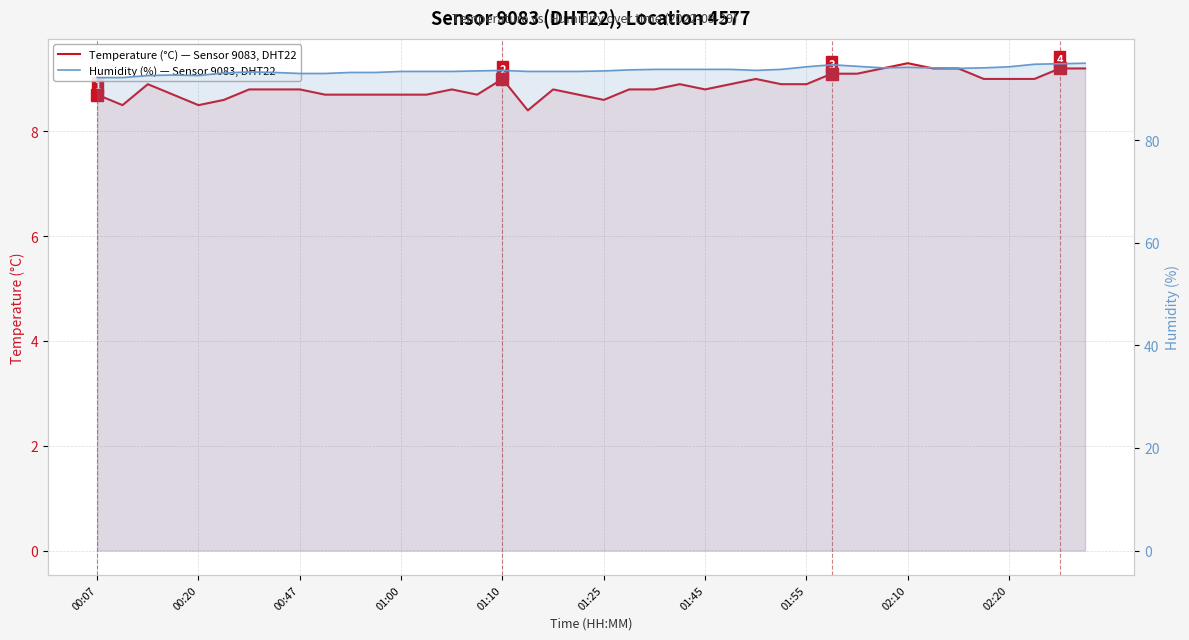

List the series in order of their peak value, lowest first.

Temperature (°C) — Sensor 9083, DHT22, Humidity (%) — Sensor 9083, DHT22